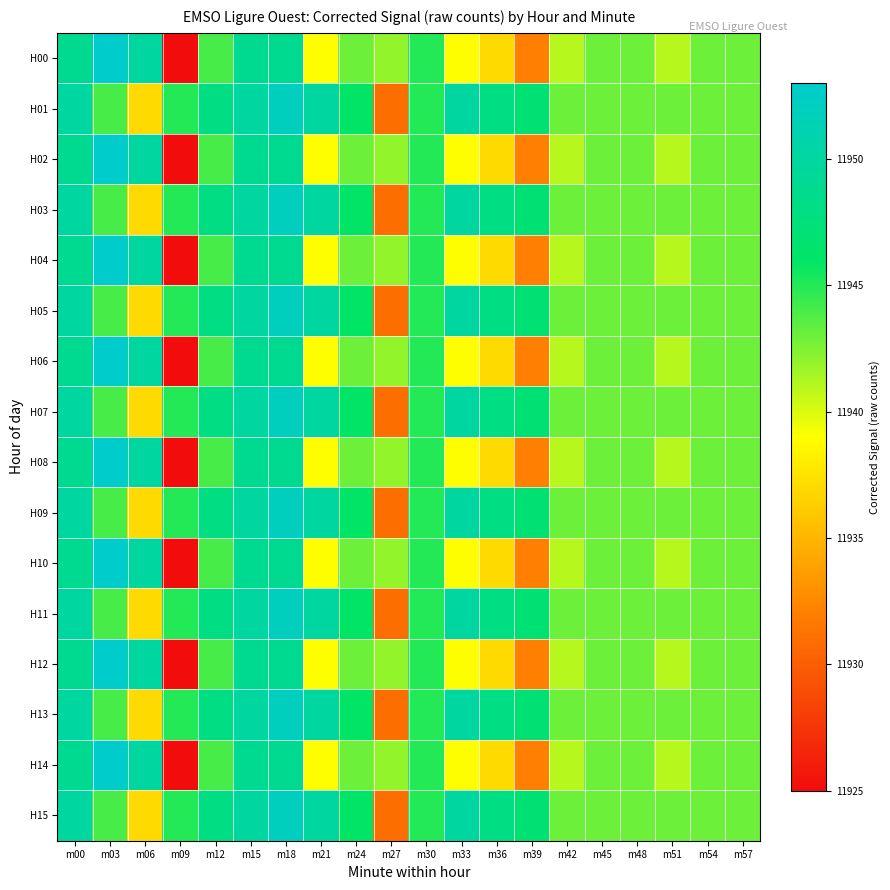

What is the total value across all series at m12?

191136